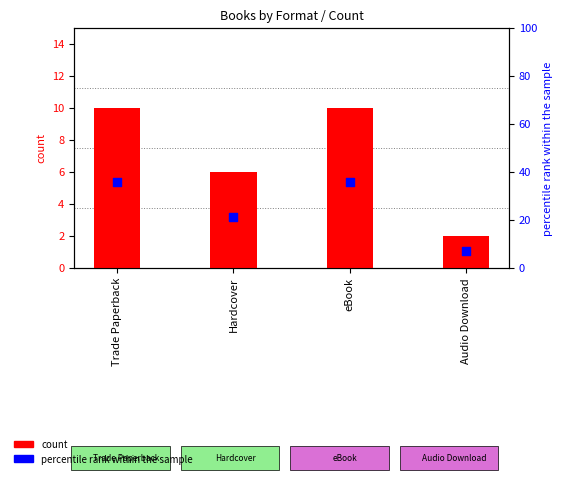

What are all the series names shown in the legend?

count, percentile rank within the sample